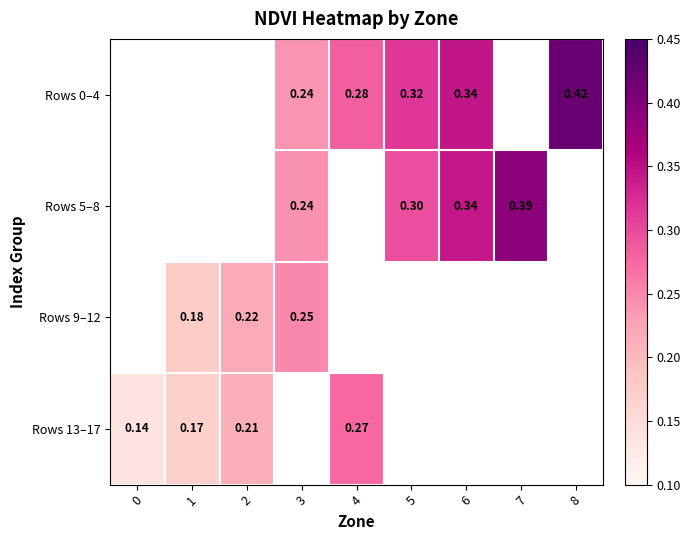

Between 3 and 7, which series saw the biggest shift?

Rows 5–8